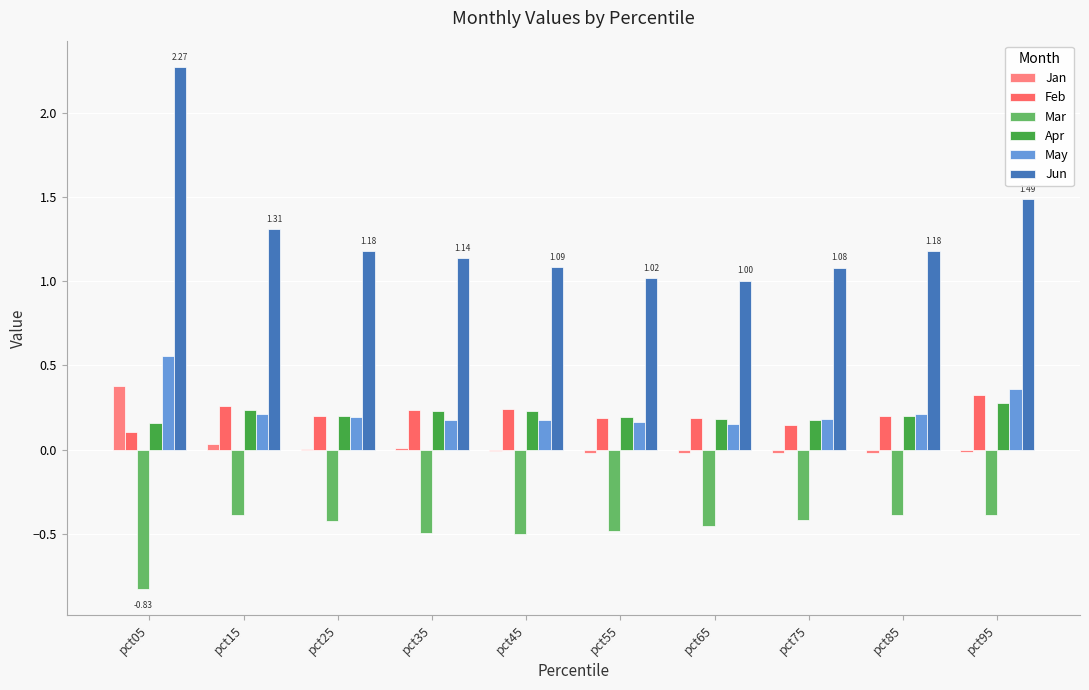

At which category is the sum across all series the highest?

pct05